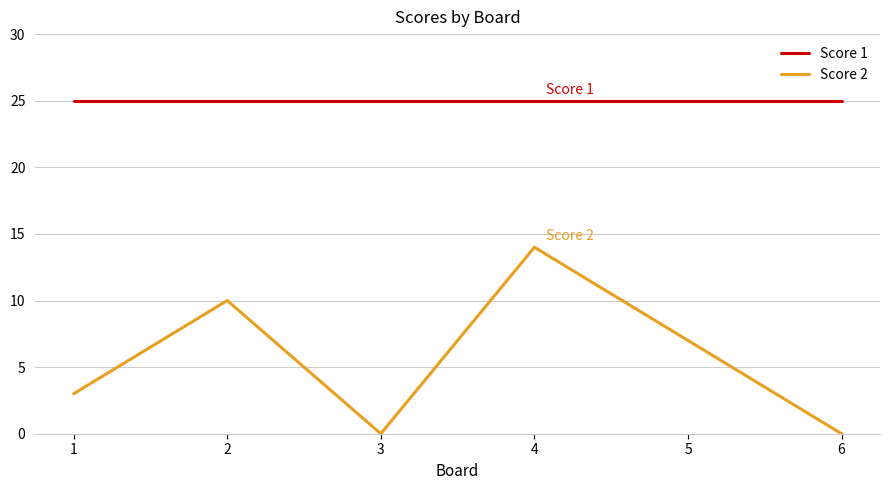

How many lines are shown in the chart?

2